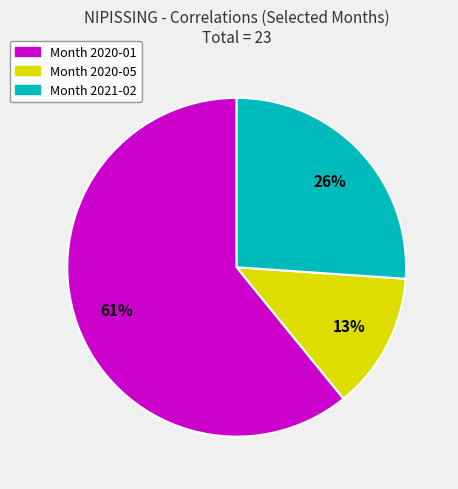

How many slices are in this pie chart?

3